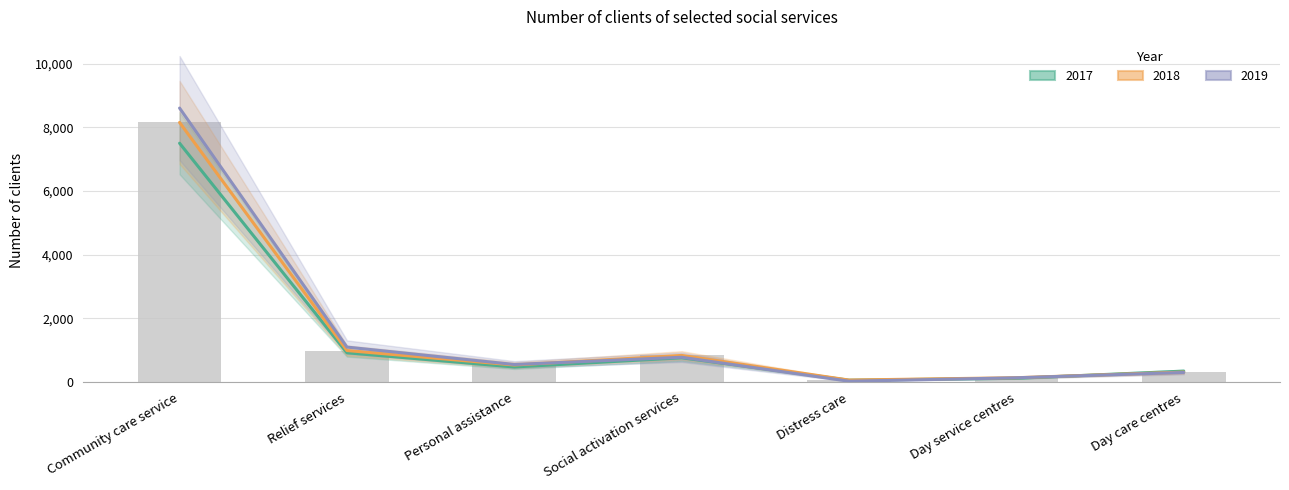

What are all the series names shown in the legend?

2017, 2018, 2019